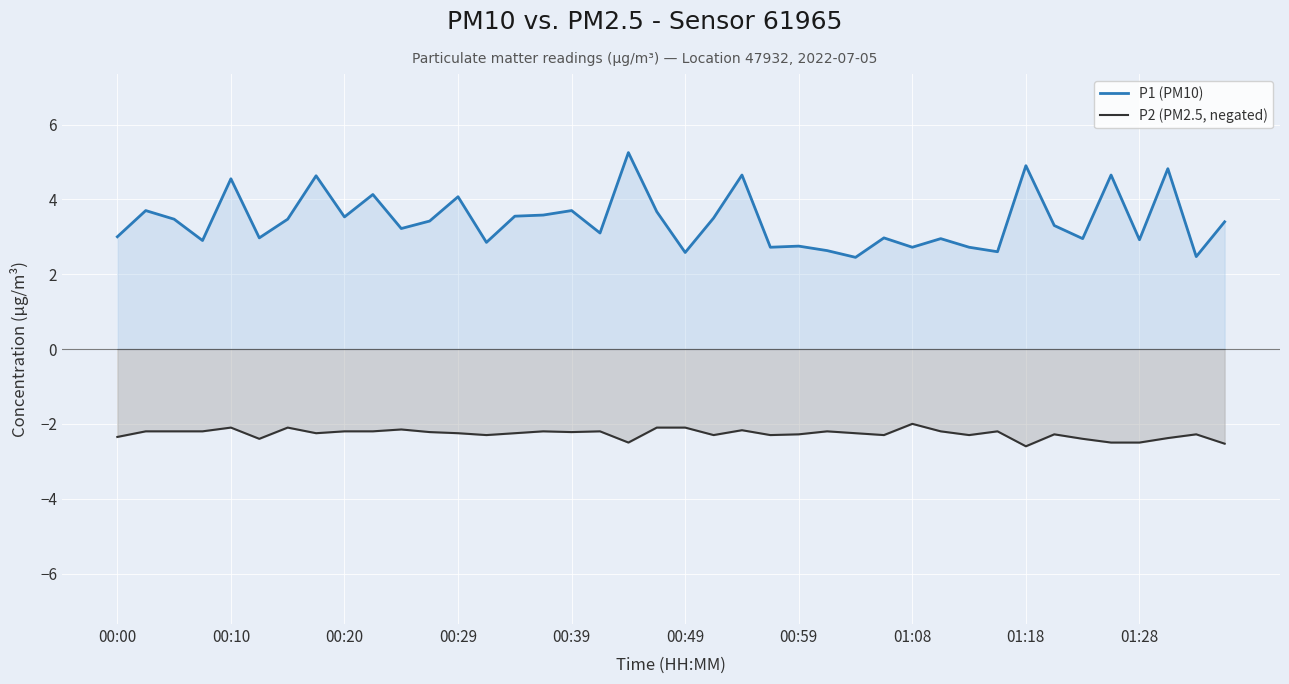

How many interior local peaks does the P1 (PM10) series have?

14